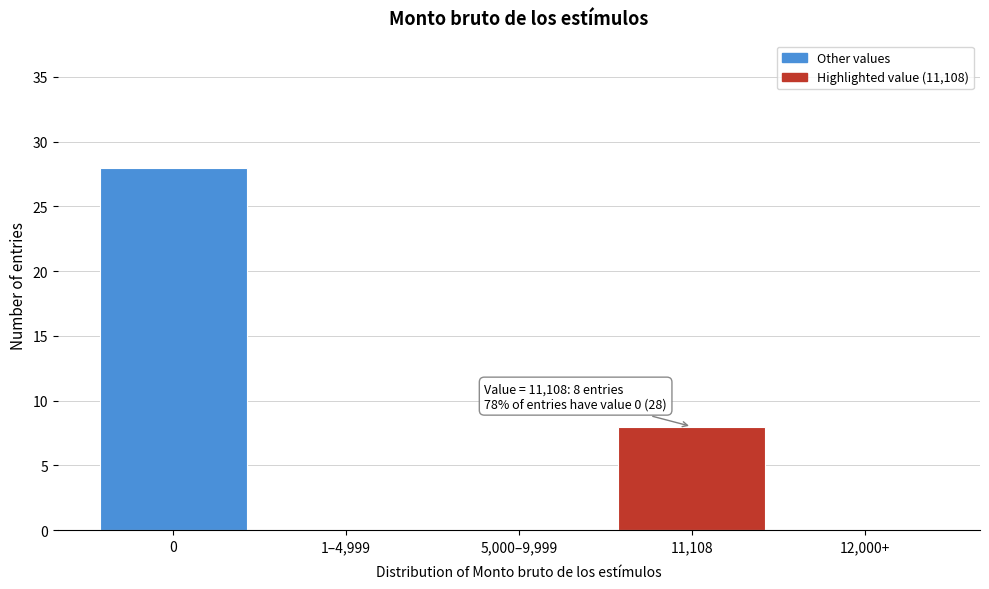

Reading left to right, transcribe all the data shown in this chart.

0=28	1–4,999=0	5,000–9,999=0	11,108=8	12,000+=0